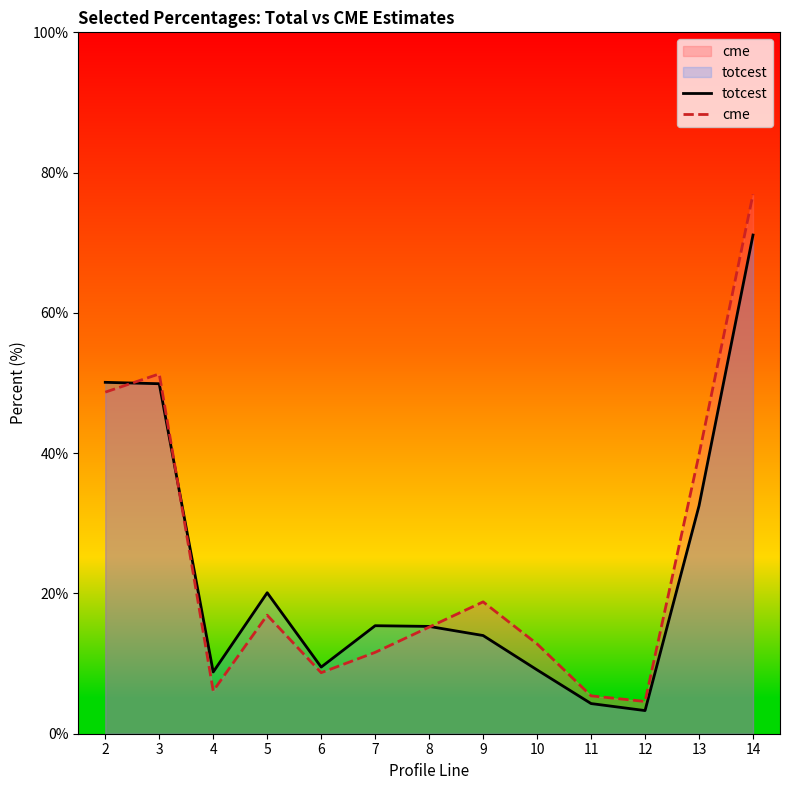

True or false: cme has a value of 12.9 at 6.

False